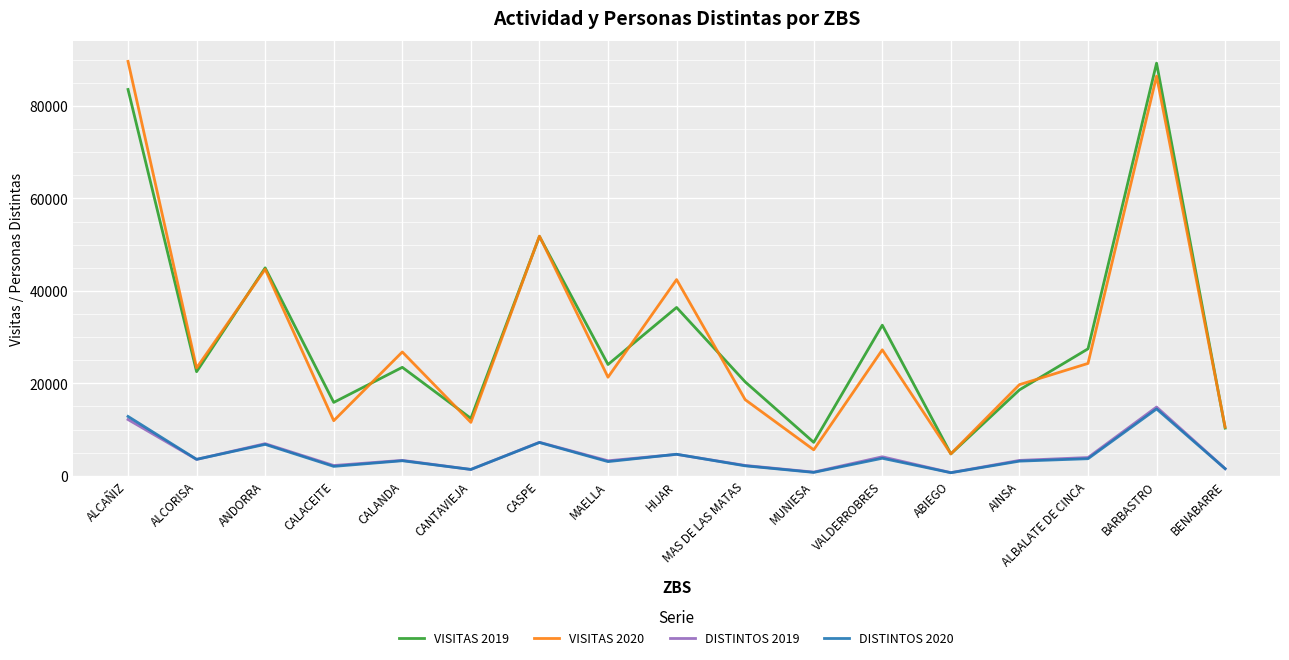

True or false: DISTINTOS 2019 and VISITAS 2019 cross at least once.

False